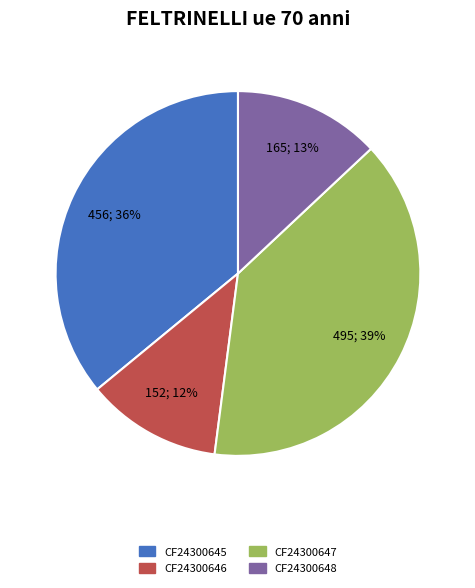

How many segments does this pie chart have?

4